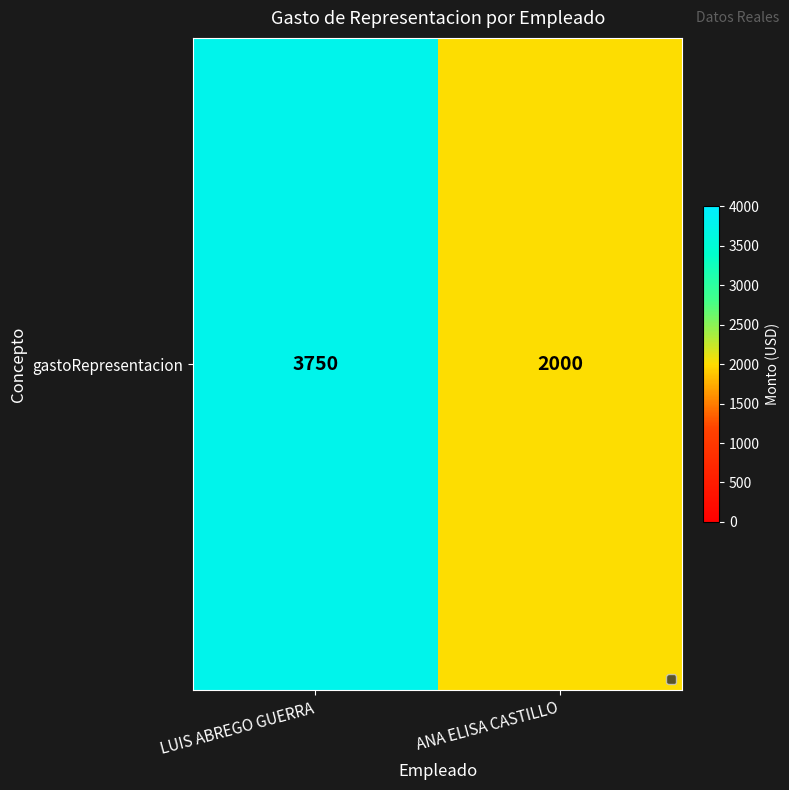

How many categories are shown in the chart?

2